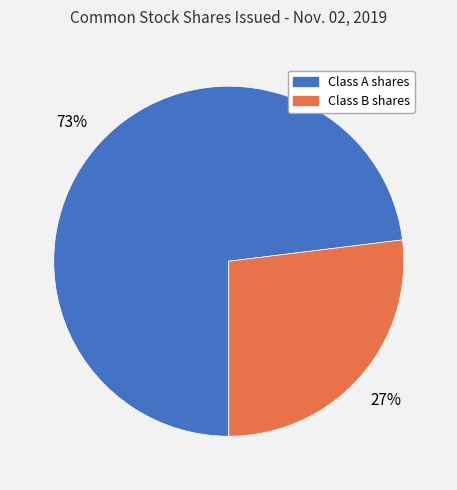

To the nearest percent, what is the difference between the largest and smallest slice percentages?

46%